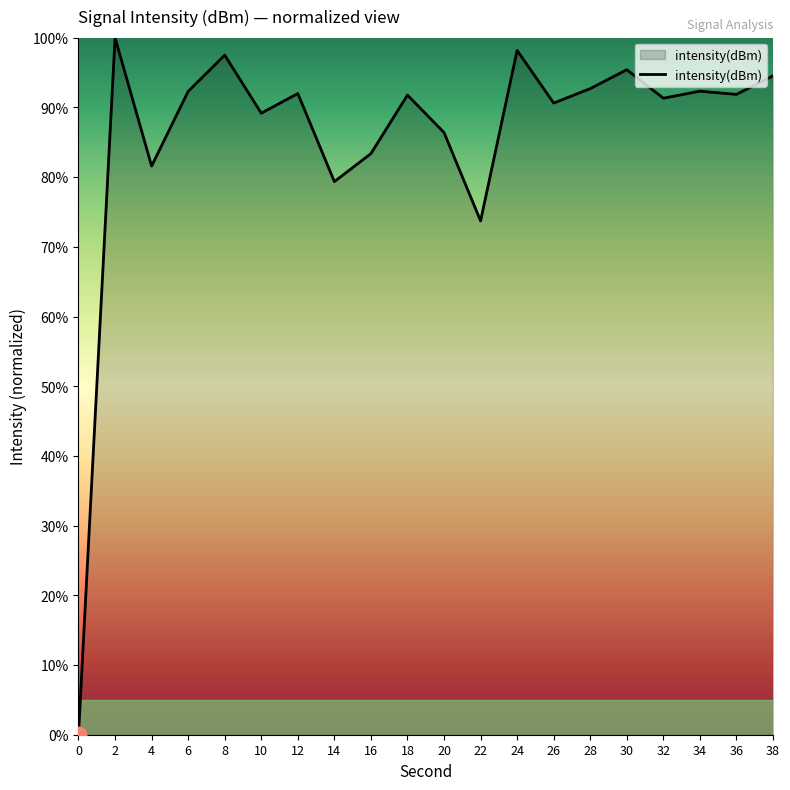

What is the approximate value at 30?

95.4